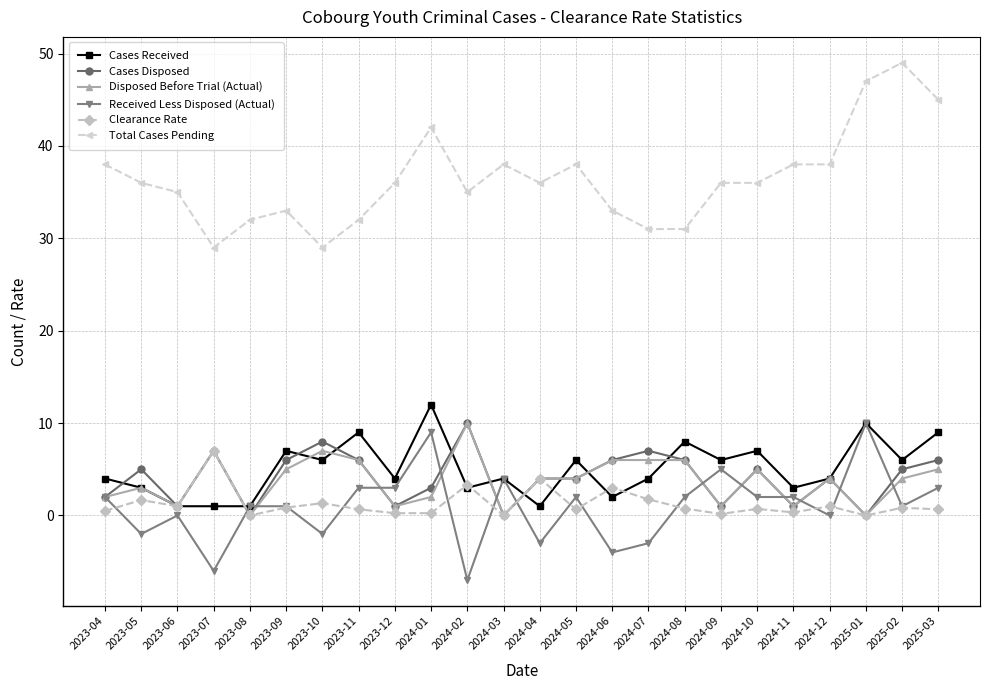

What is the label of the 16th point from the left?

2024-07